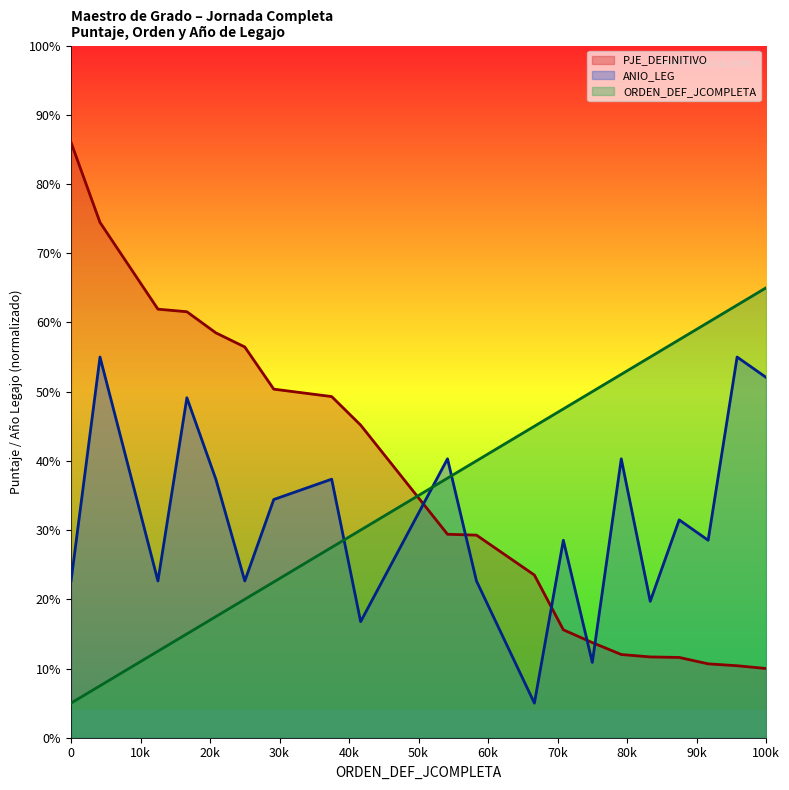

Does the chart have visible grid lines?

No